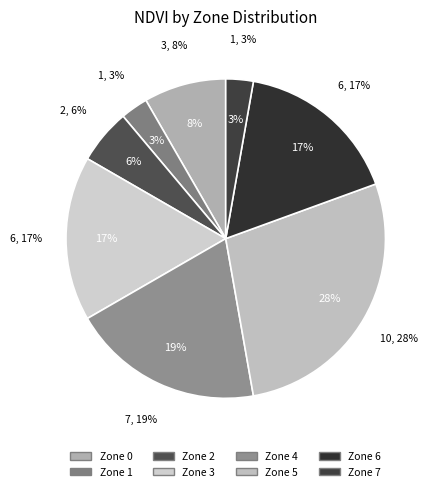

Count the number of slices in the pie.

8